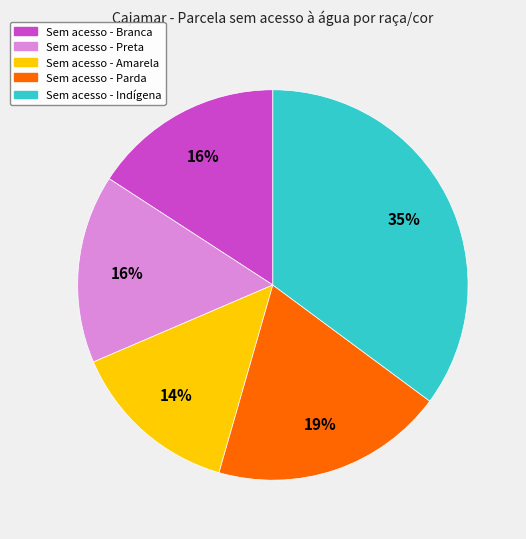

Does any single category account for the majority?

No